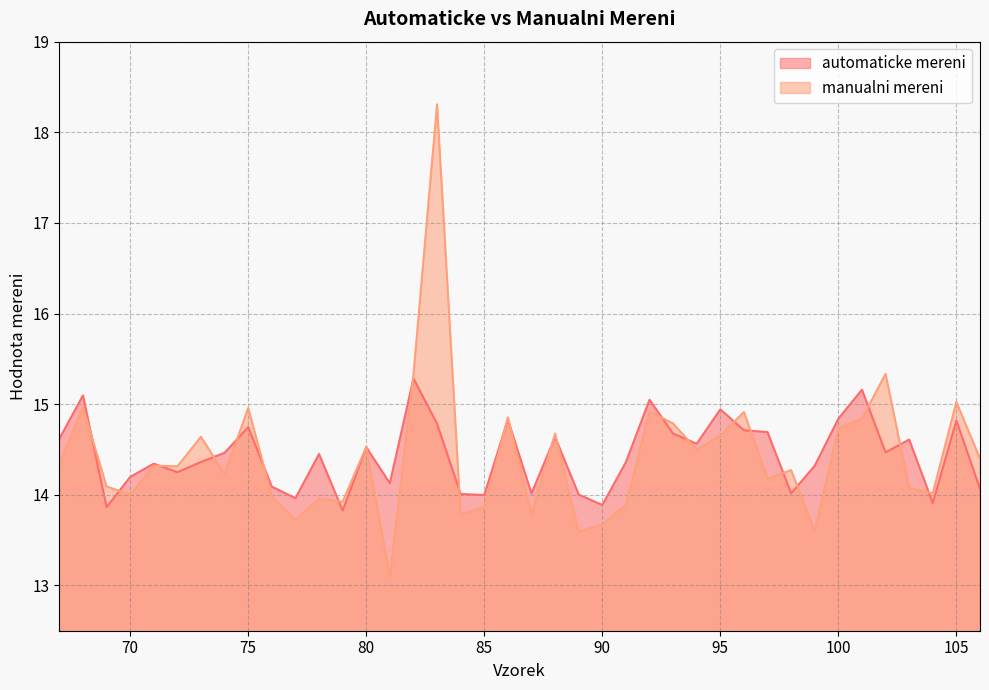

Does the chart have visible grid lines?

Yes